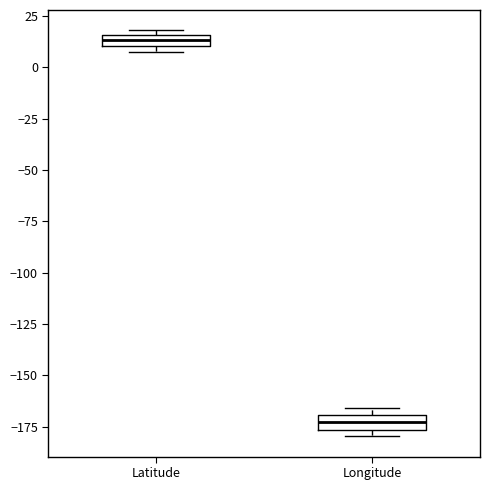

Which box's median line is the lowest?

Longitude